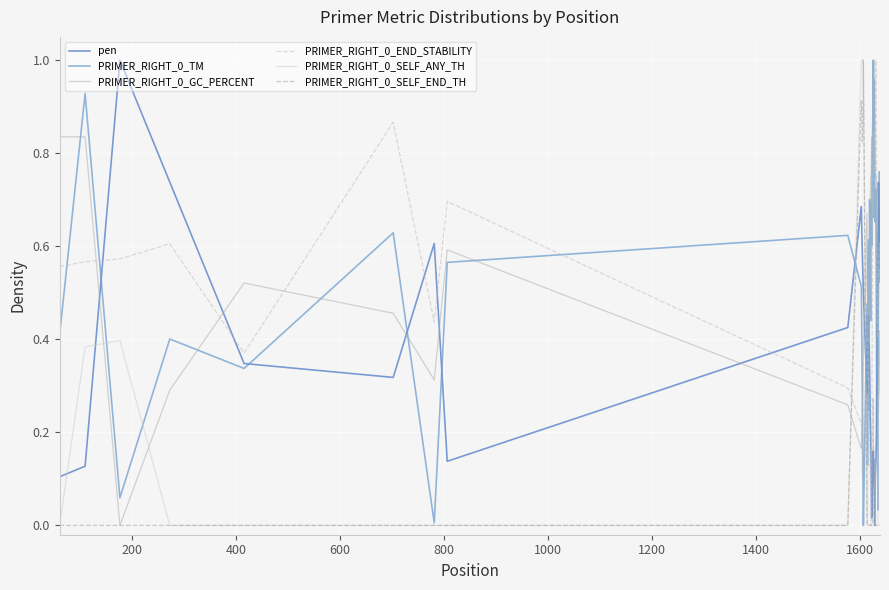

How many series are shown in this chart?

6